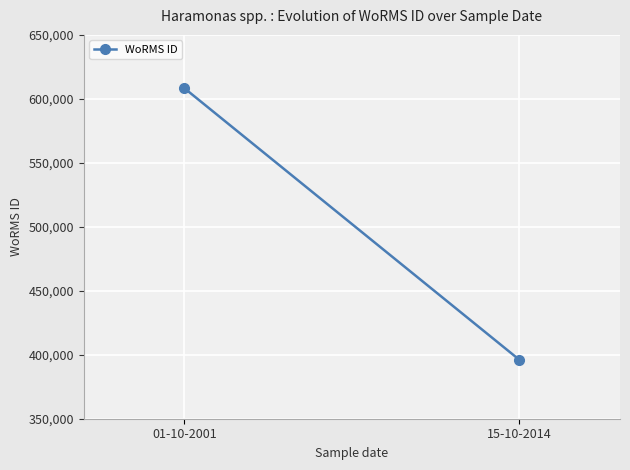

Approximately how many times larger is the value at 15-10-2014 compared to 01-10-2001?

0.7